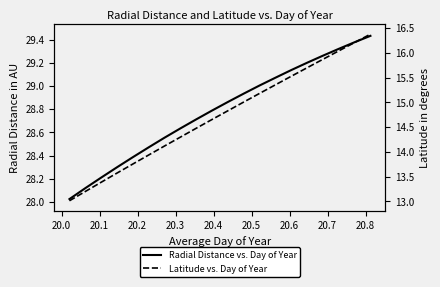

Reading right to left, extract all data points from this chart.

Radial Distance vs. Day of Year: 29.4	29.4	29.3	29.3	29.2	29.1	29.1	29.0	28.9	28.9	28.8	28.7	28.6	28.6	28.5	28.4	28.3	28.2	28.1	28.0
Latitude vs. Day of Year: 16.4	16.2	16.0	15.9	15.7	15.5	15.4	15.2	15.0	14.8	14.7	14.5	14.3	14.1	13.9	13.8	13.6	13.4	13.2	13.0